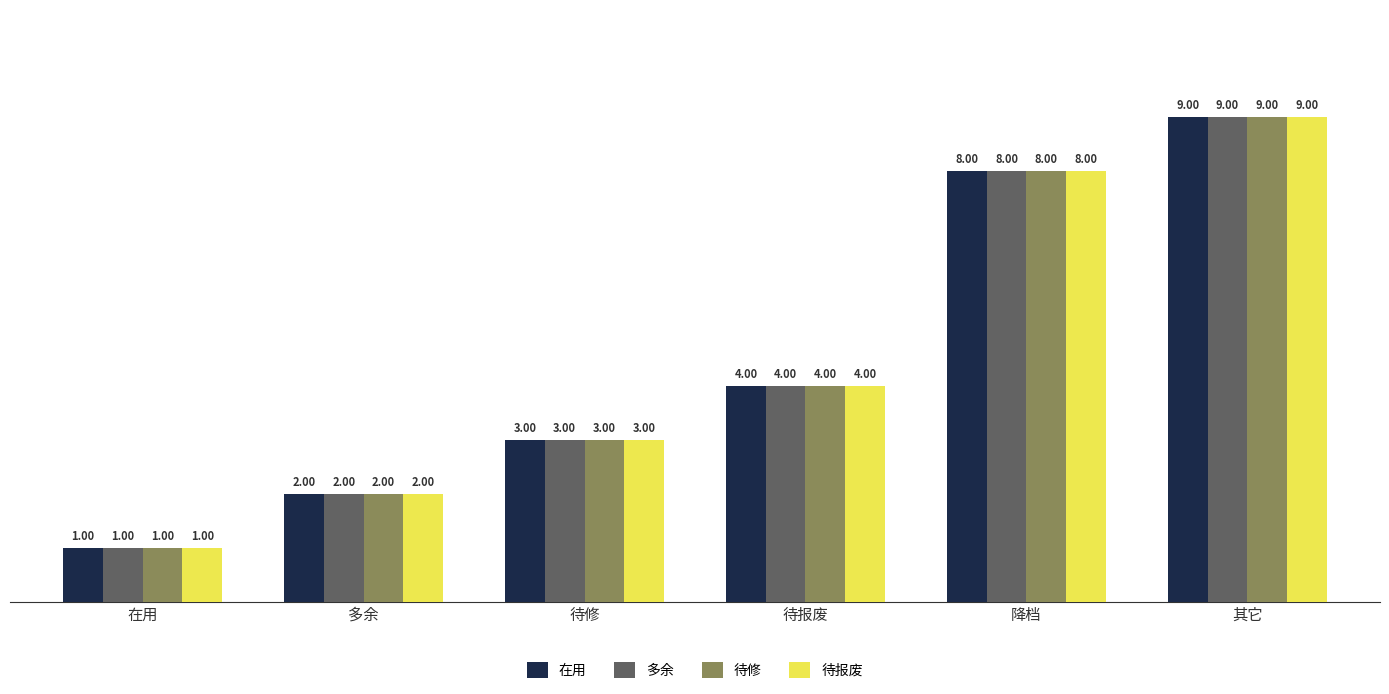

What is the difference between the maximum and minimum values in the 待报废 series?

8